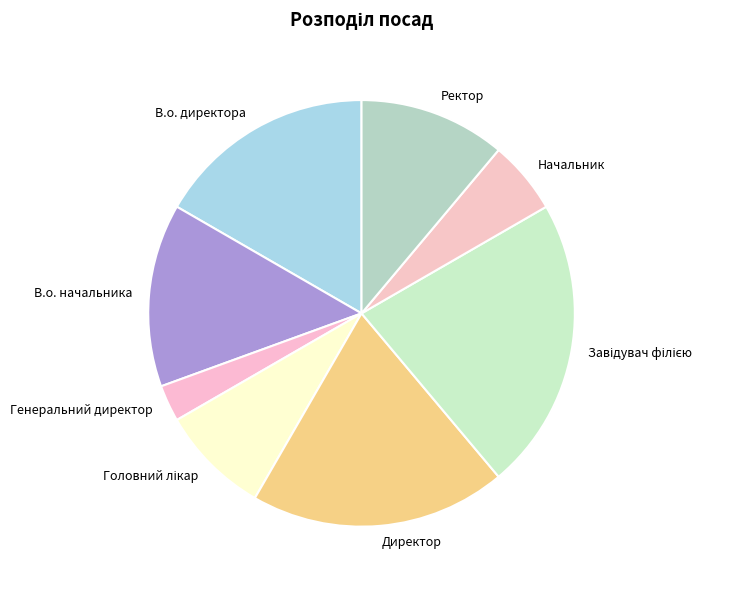

Which category has the smallest portion of the pie?

Генеральний директор